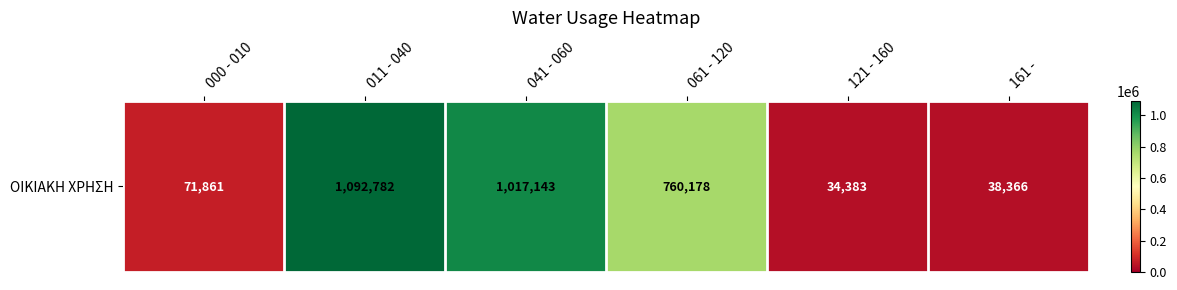

Read the value at 161 -    .

38366